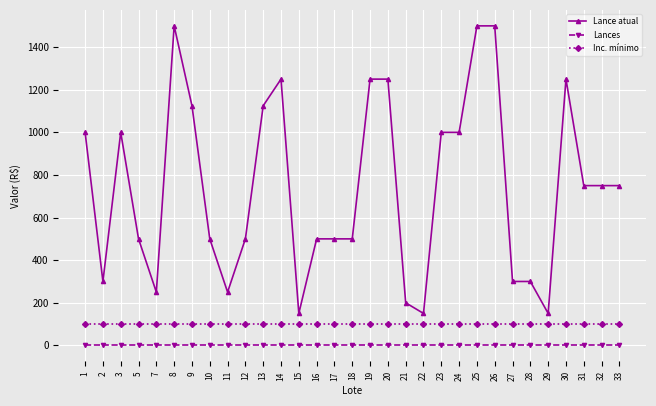

Which series changed the most between 1 and 8?

Lance atual